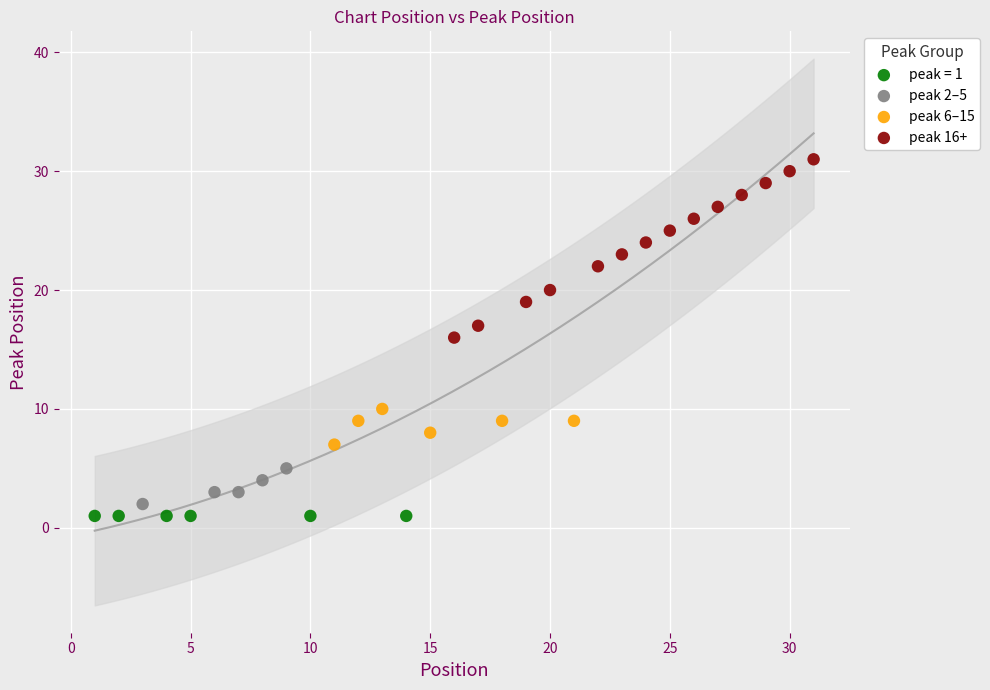

What are all the series names shown in the legend?

peak = 1, peak 2–5, peak 6–15, peak 16+